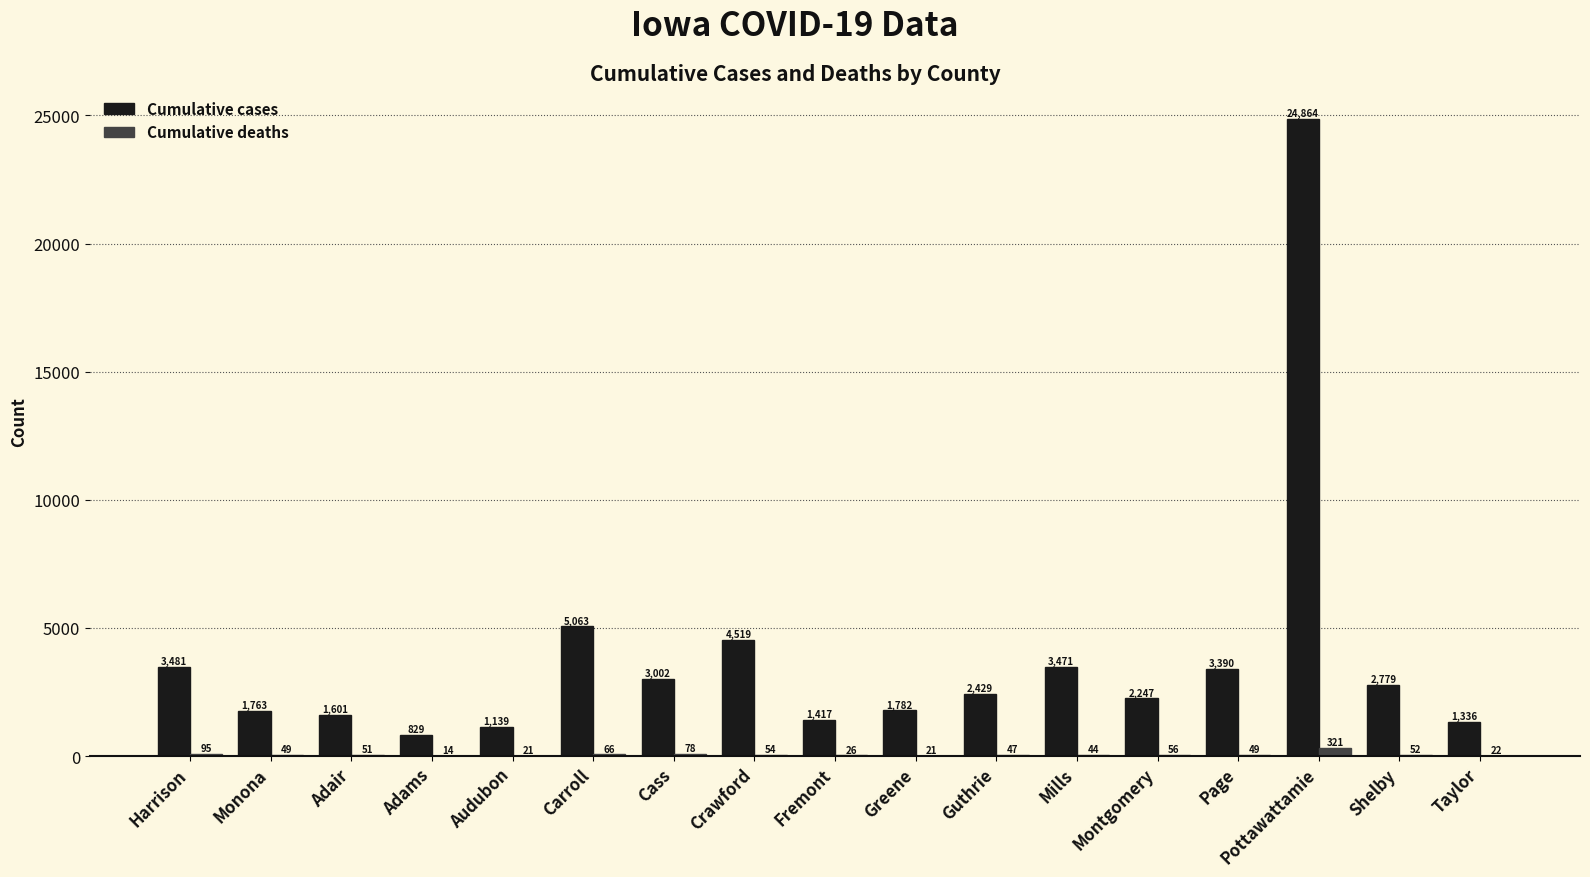

Are the bars horizontal?

No